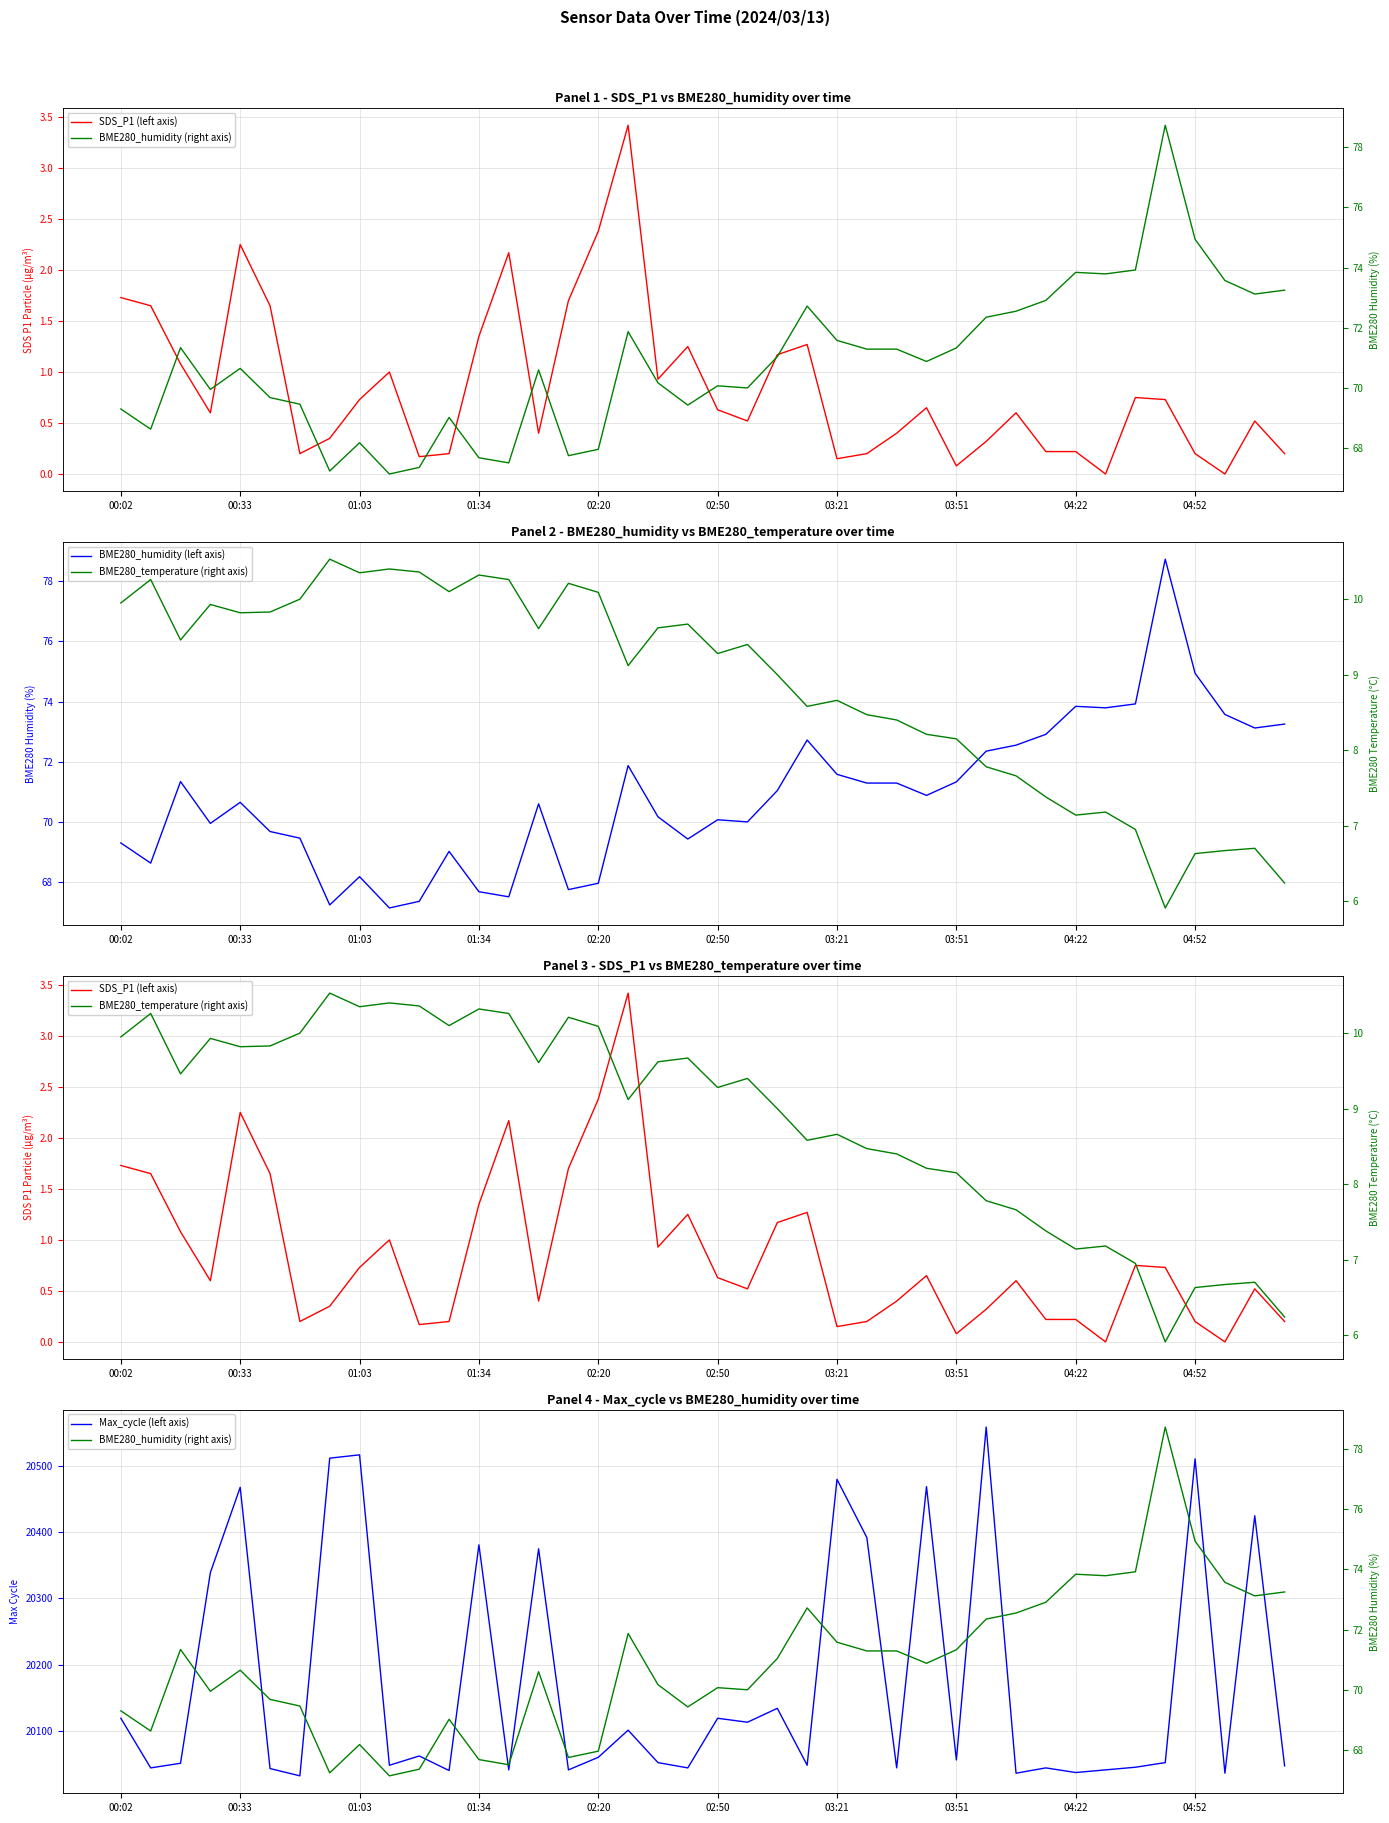

At which category is the sum across all series the highest?

29